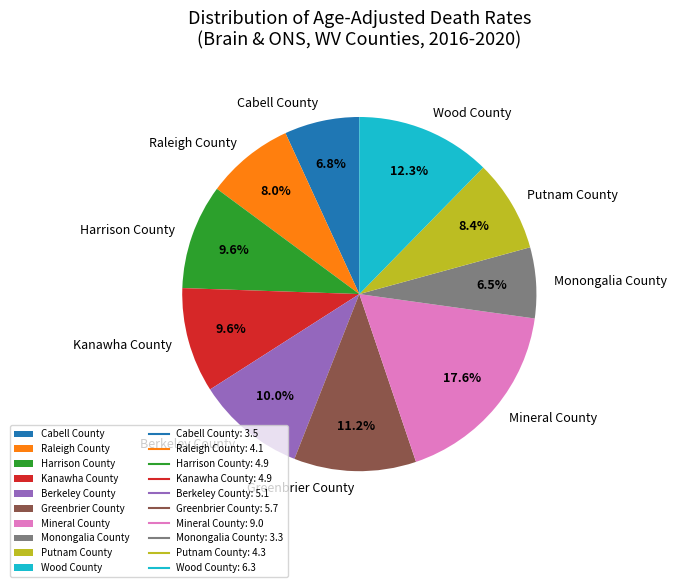

What percentage do Monongalia County and Wood County together represent?

18.8%